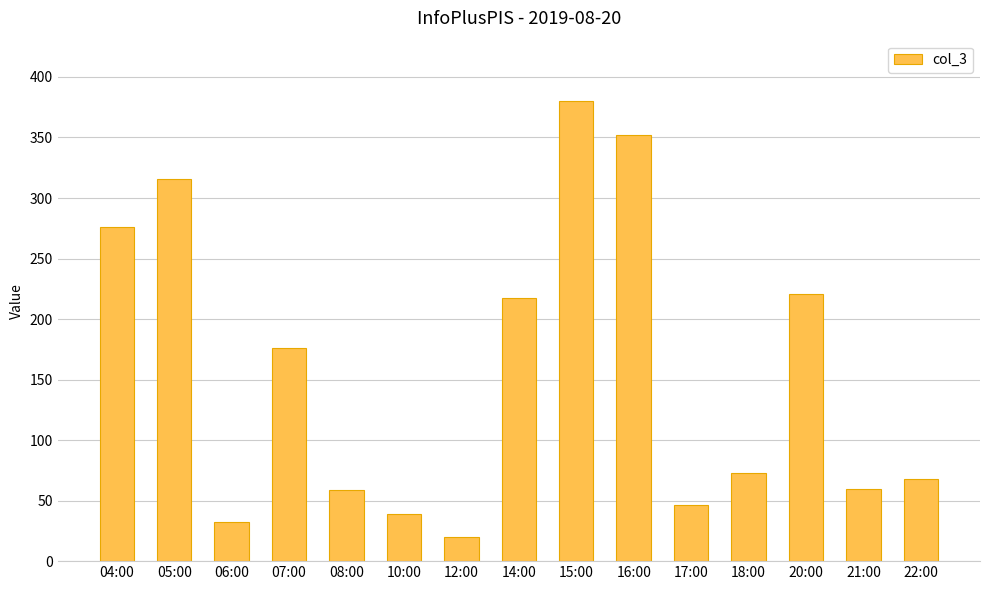

How many bars are there in total?

15